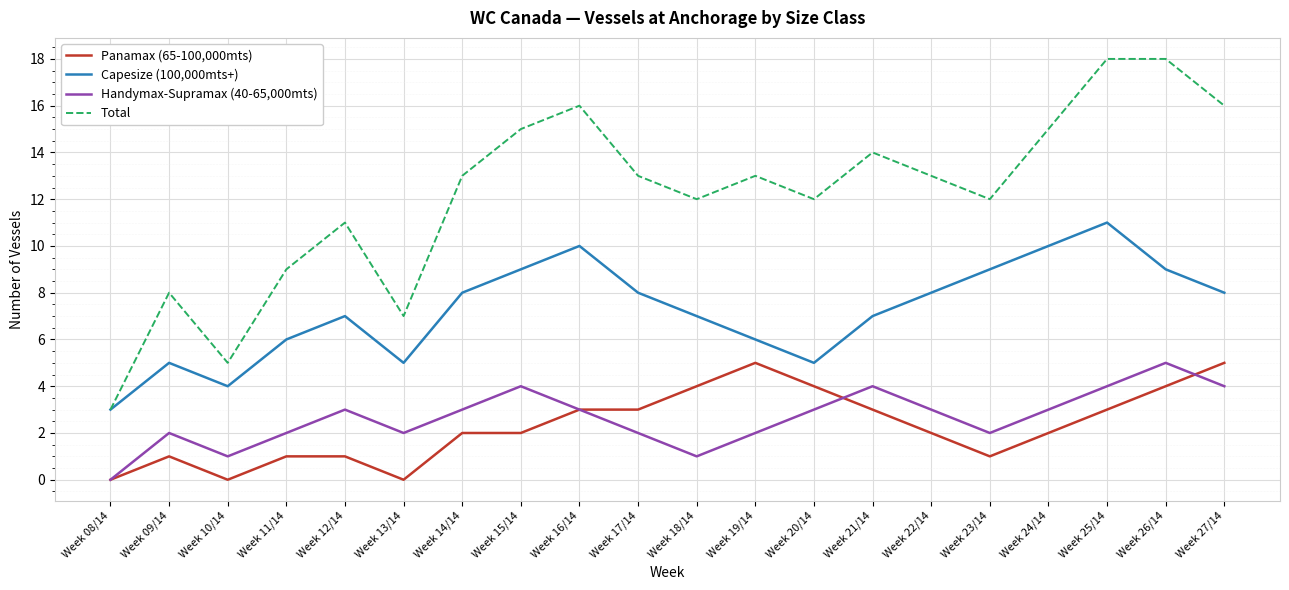

What is the greatest value displayed?

18